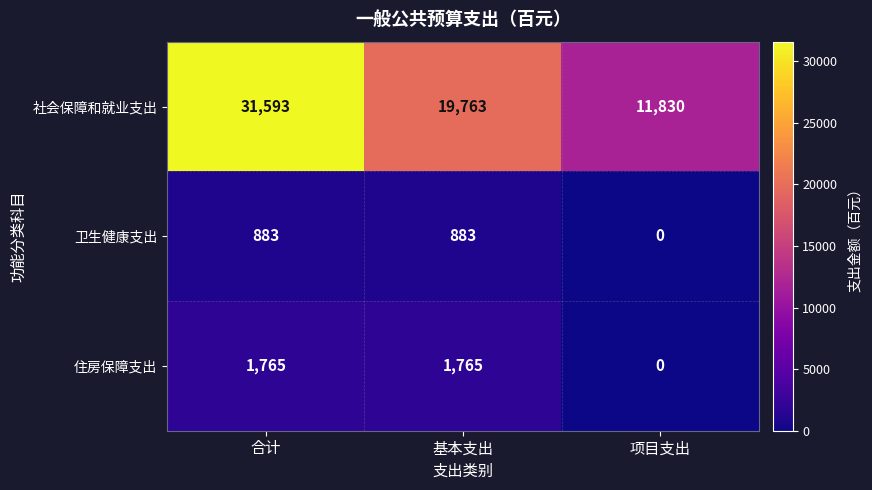

Which series has the largest total across all categories?

社会保障和就业支出